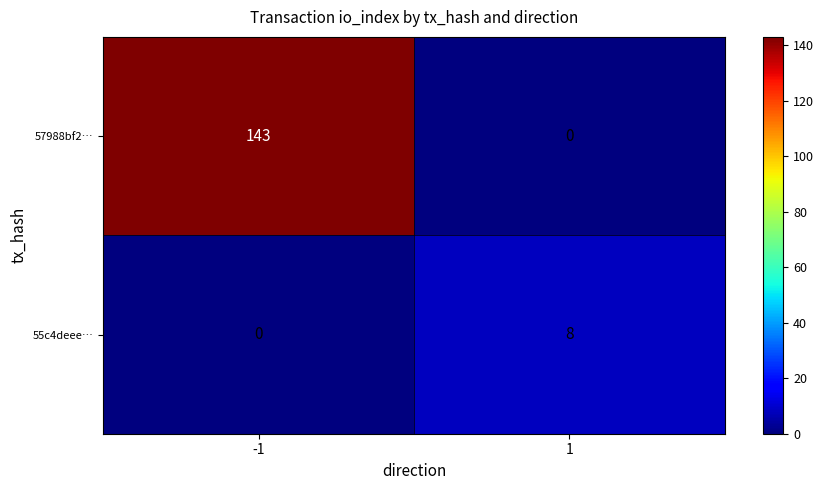

What is the sum of the 57988bf2… values at 1 and -1?

143